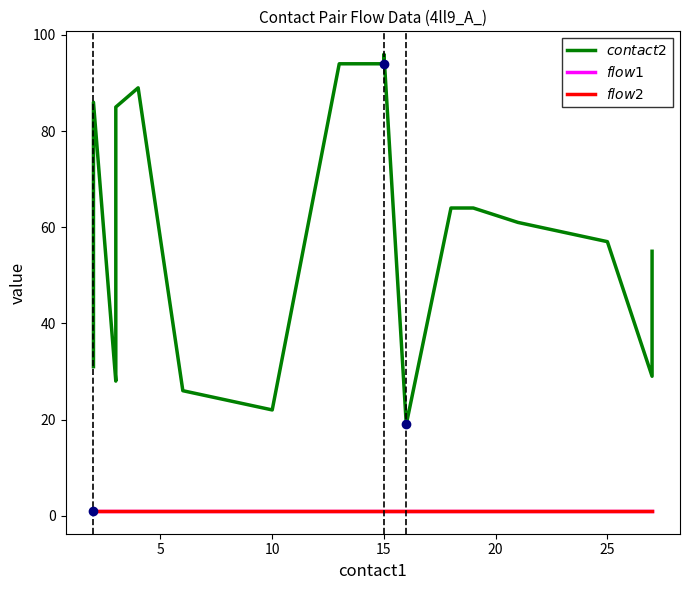

What is the value of the $flow2$ point at the 13th from the left?

1